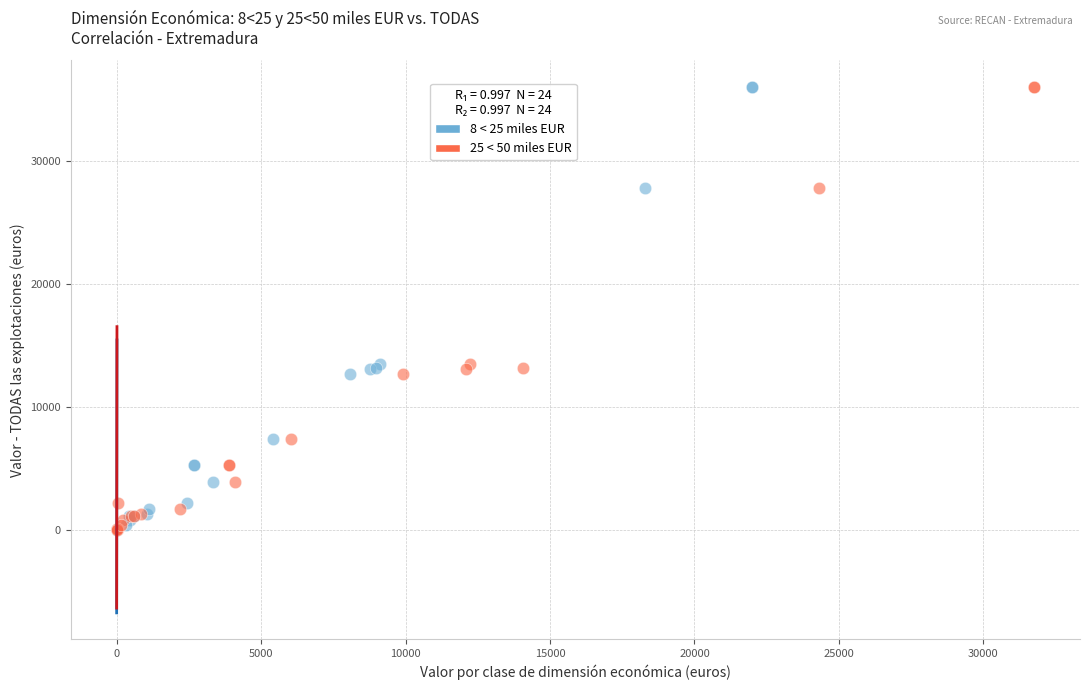

What are all the series names shown in the legend?

8 < 25 miles EUR, 25 < 50 miles EUR